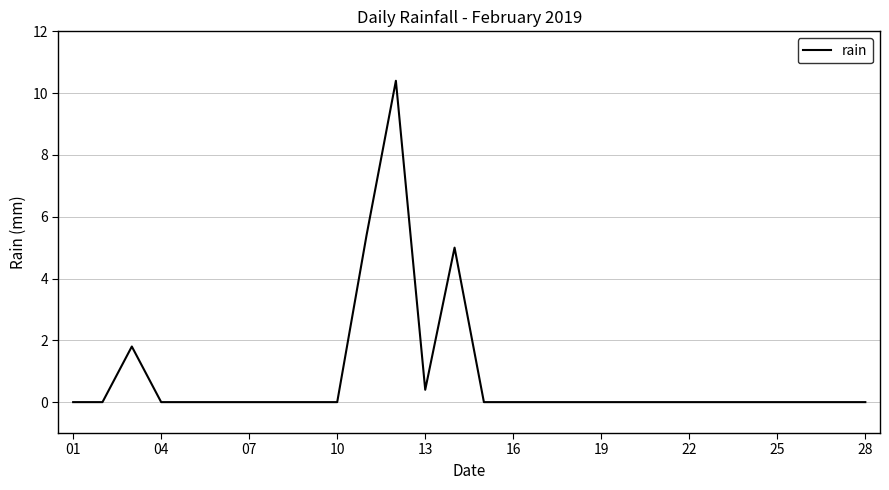

What is the difference between the maximum and minimum values?

10.4